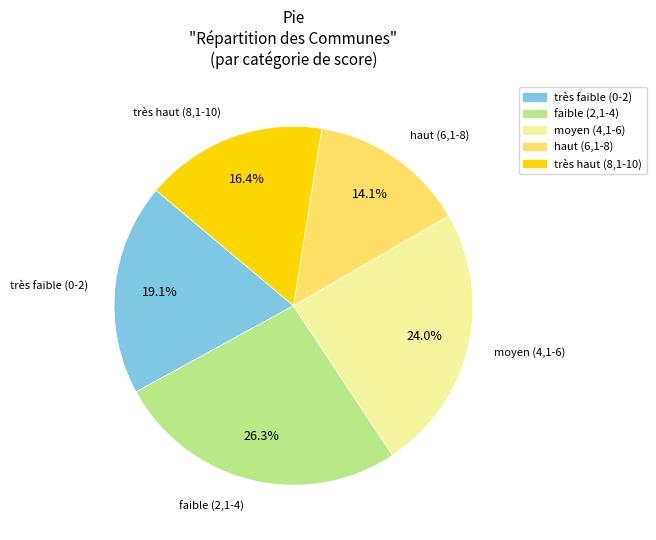

Which slice is the largest?

faible (2,1-4)